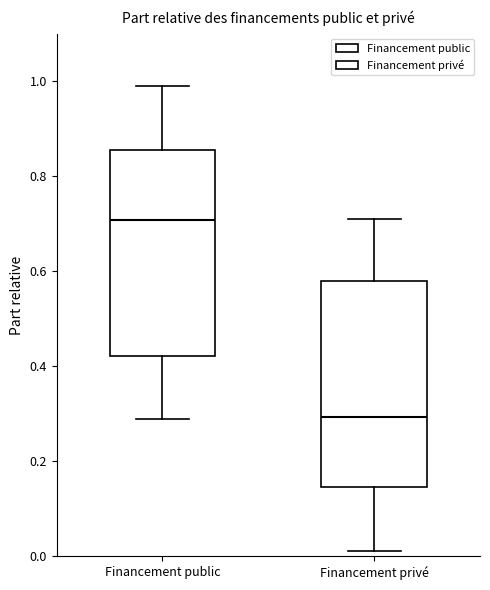

Reading left to right, transcribe this box plot: for each box, give where its median line is, the range the box spans, and where its two whiskers end, as read against the y-axis. The values are not printed on the chart, so give them approximately, as read against the axis.

Financement public: median 0.70, box 0.42 to 0.86, whiskers 0.28 to 0.98
Financement privé: median 0.30, box 0.14 to 0.58, whiskers 0.02 to 0.72